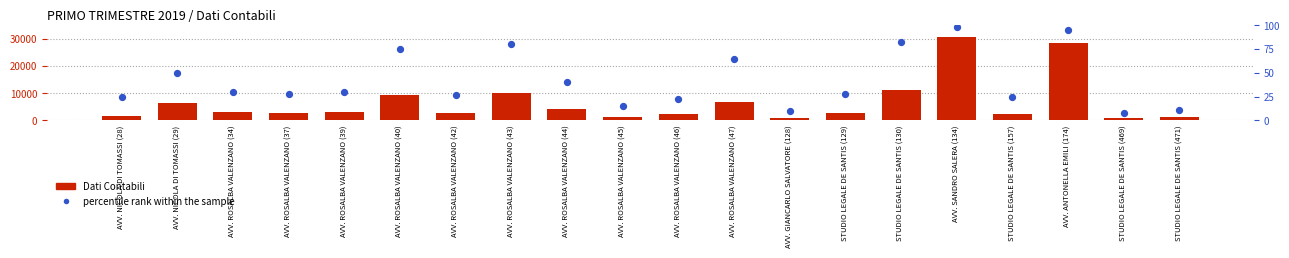

Is the value of percentile rank within the sample at AVV. GIANCARLO SALVATORE (128) greater than the value of Dati Contabili at STUDIO LEGALE DE SANTIS (157)?

No